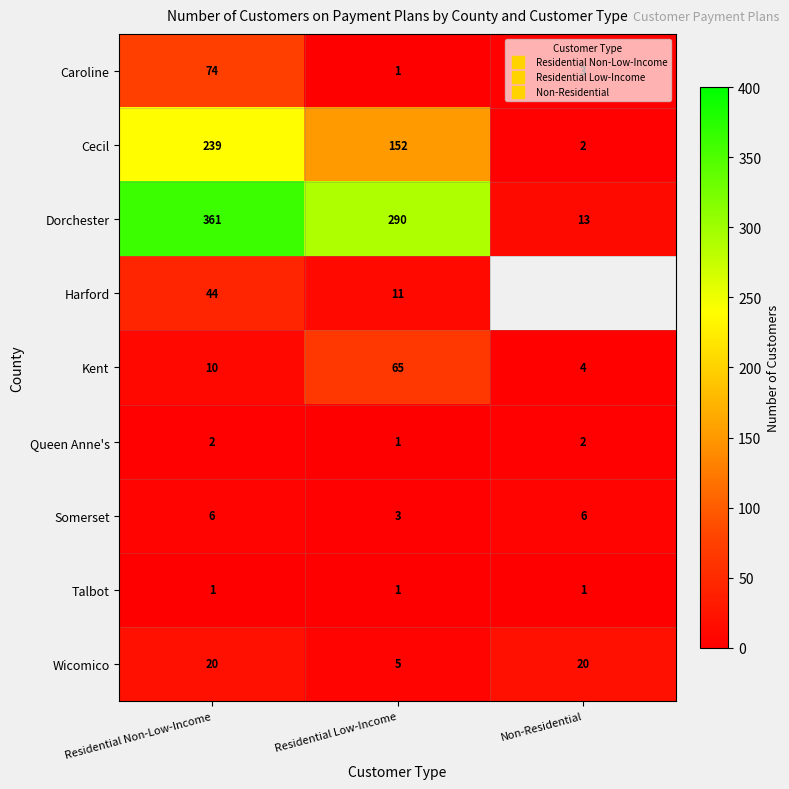

Which category has the highest value in the Harford series?

Residential Non-Low-Income